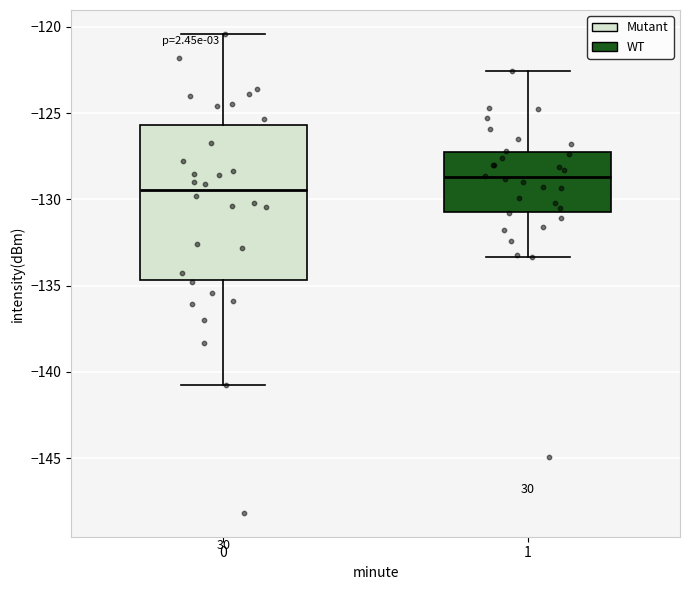

Reading left to right, read every box against the y-axis: the position of its median line, the range the box covers, and the ends of its whiskers. The values are not printed on the chart, so give them approximately, as read against the axis.

0: median -129.5, box -134.5 to -125.5, whiskers -141.0 to -120.5
1: median -128.5, box -130.5 to -127.0, whiskers -133.5 to -122.5